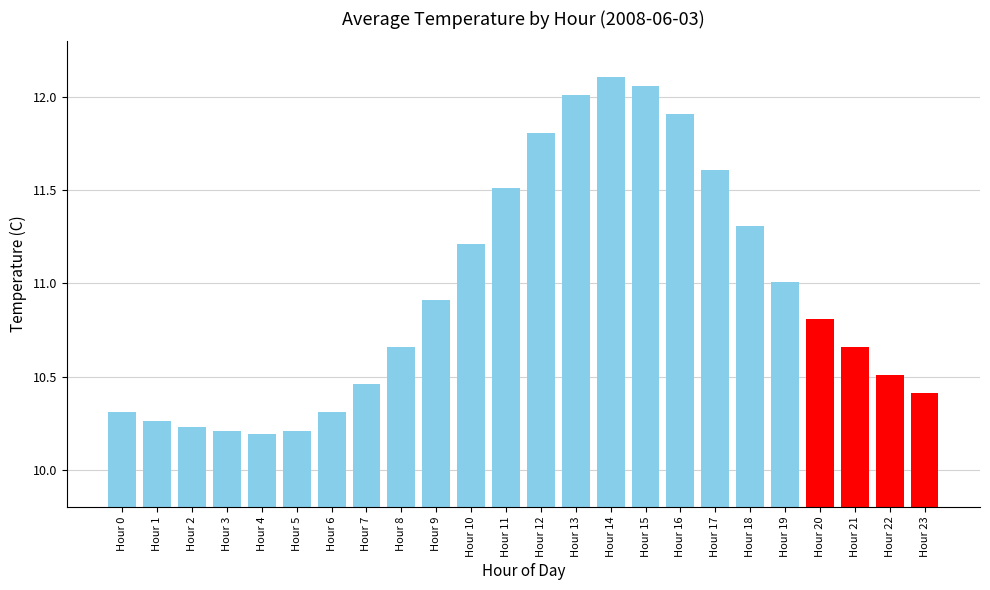

Where is the data nearest to the value 11?

Hour 19